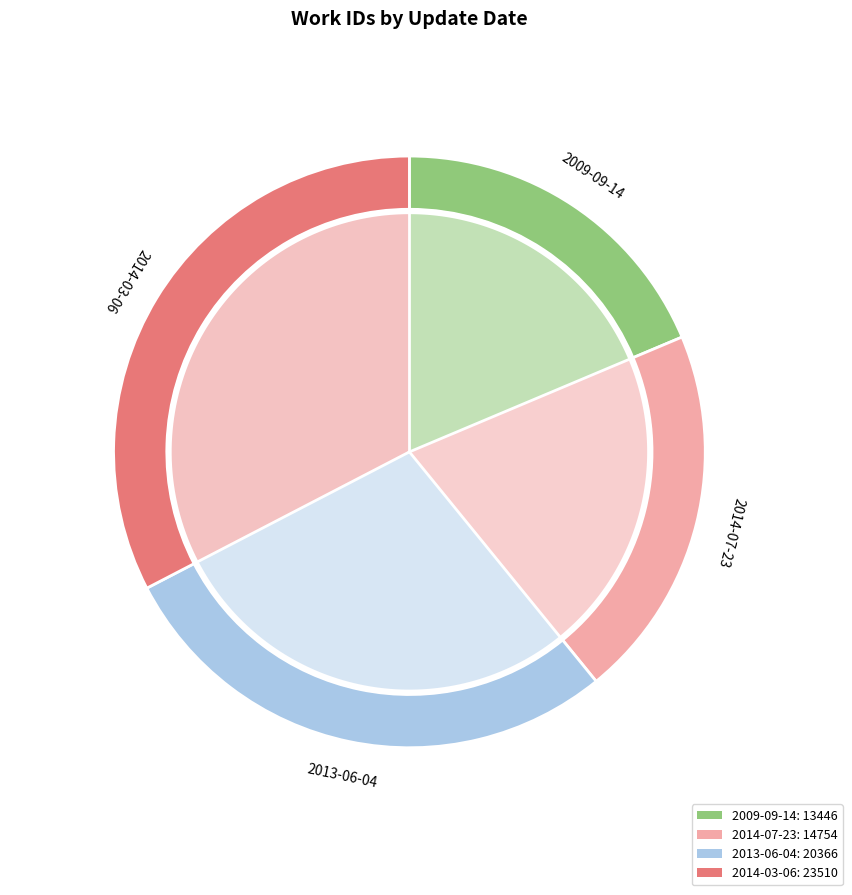

How many slices are in this pie chart?

4